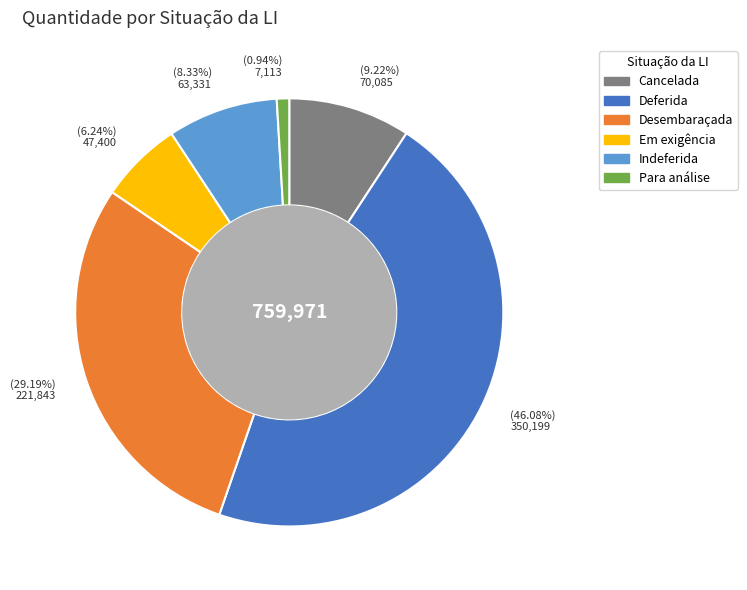

How many slices are in this pie chart?

6